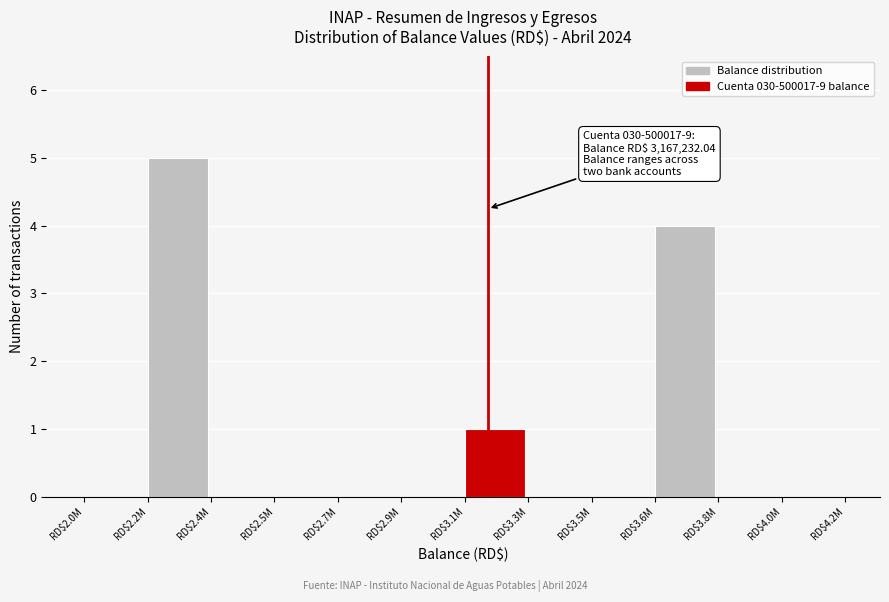

What is the greatest value displayed?

5